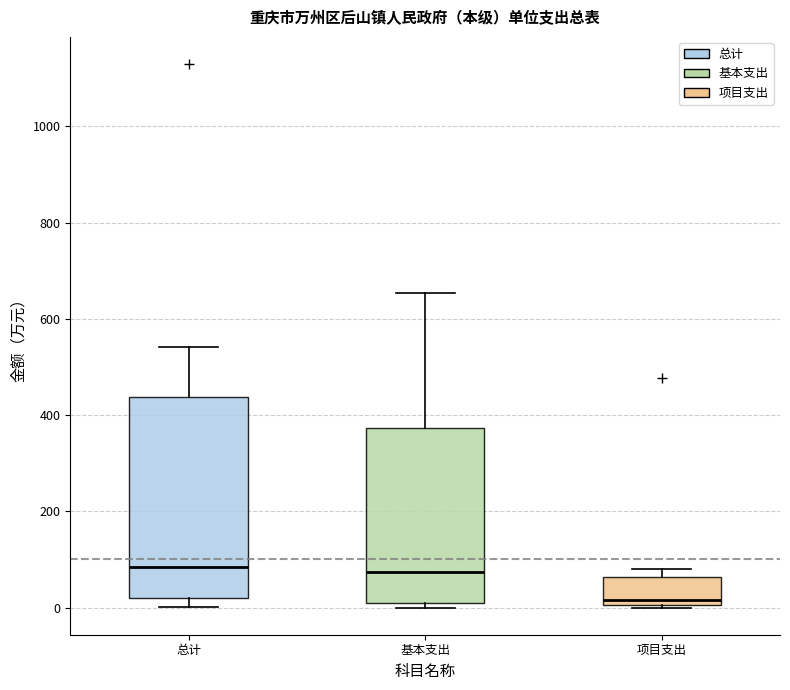

Reading left to right, read every box against the y-axis: the position of its median line, the range the box covers, and the ends of its whiskers. The values are not printed on the chart, so give them approximately, as read against the axis.

总计: median 80, box 20 to 440, whiskers 0 to 540
基本支出: median 80, box 0 to 380, whiskers 0 (just below the box's lower edge) to 660
项目支出: median 20, box 0 to 60, whiskers 0 to 80